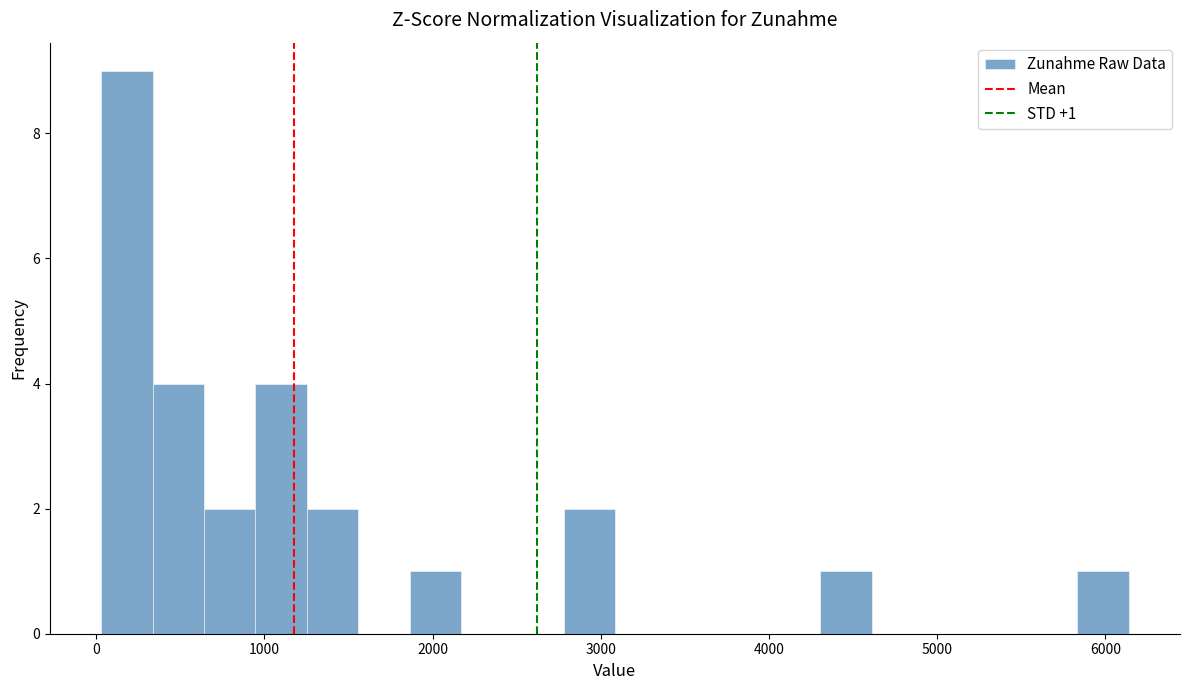

Around what value on the x-axis is the tallest bar? Give the approximate position of its centre, as read against the axis.

200